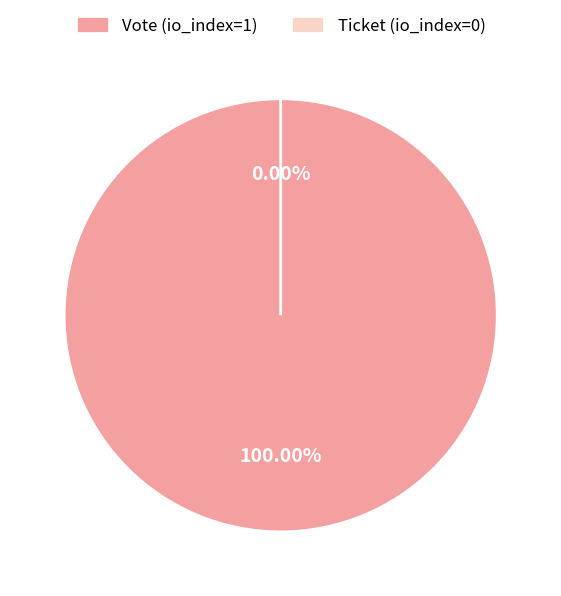

Is the sum of Vote (io_index=1) and Ticket (io_index=0) greater than half?

Yes